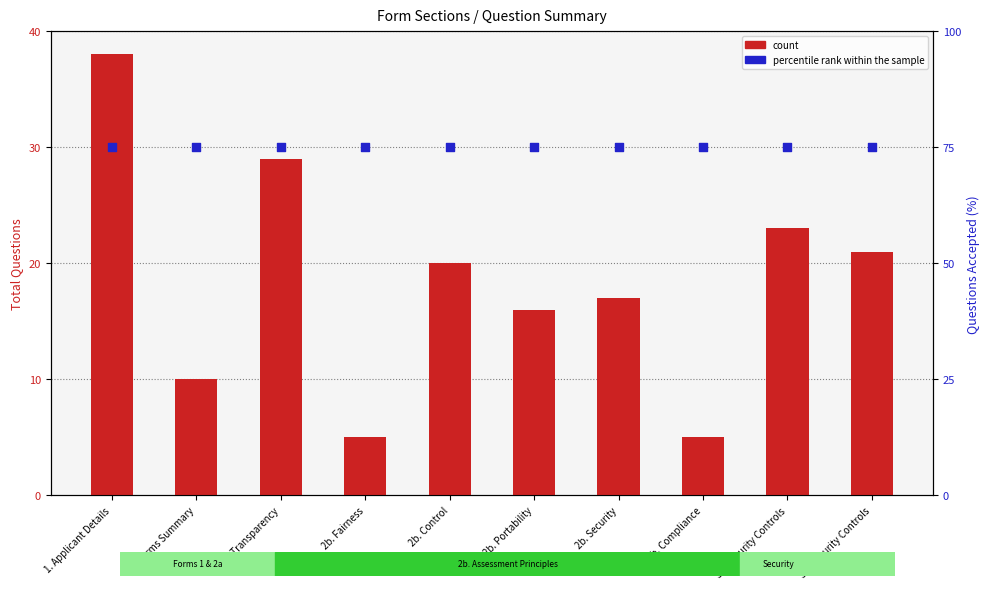

Which series has the largest total across all categories?

percentile rank within the sample